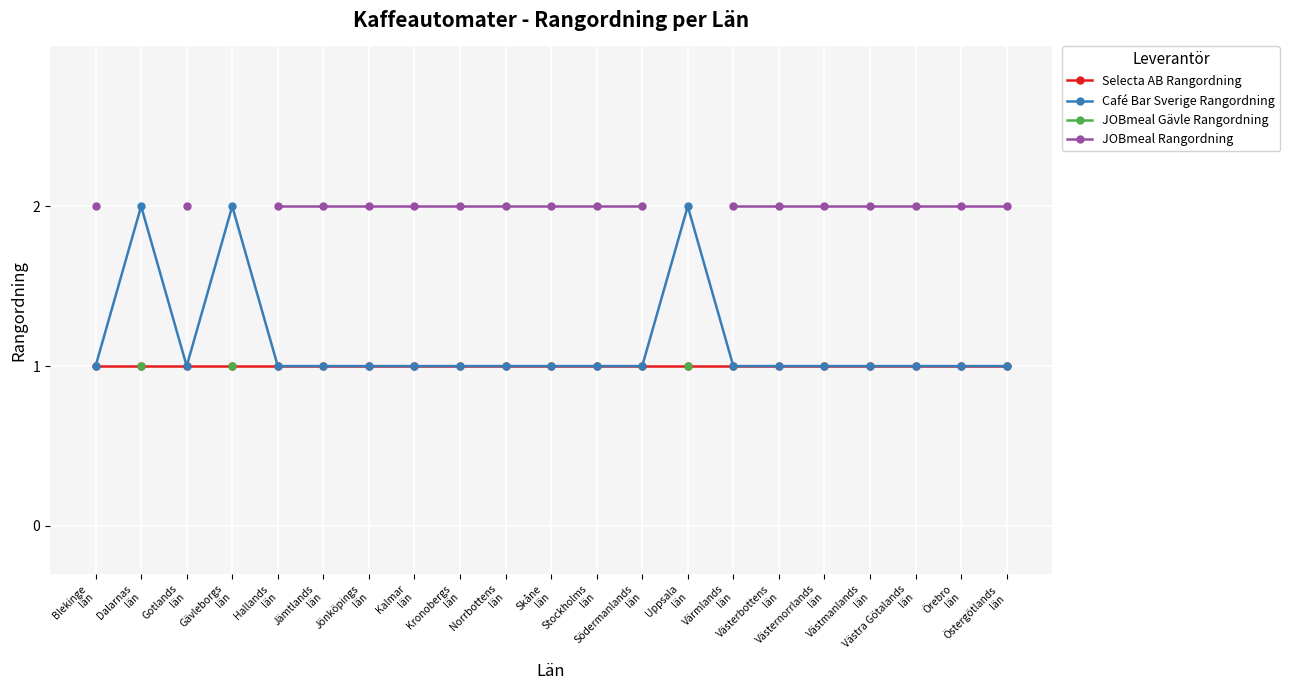

Which series changed the most between Skåne
län and Örebro
län?

Selecta AB Rangordning